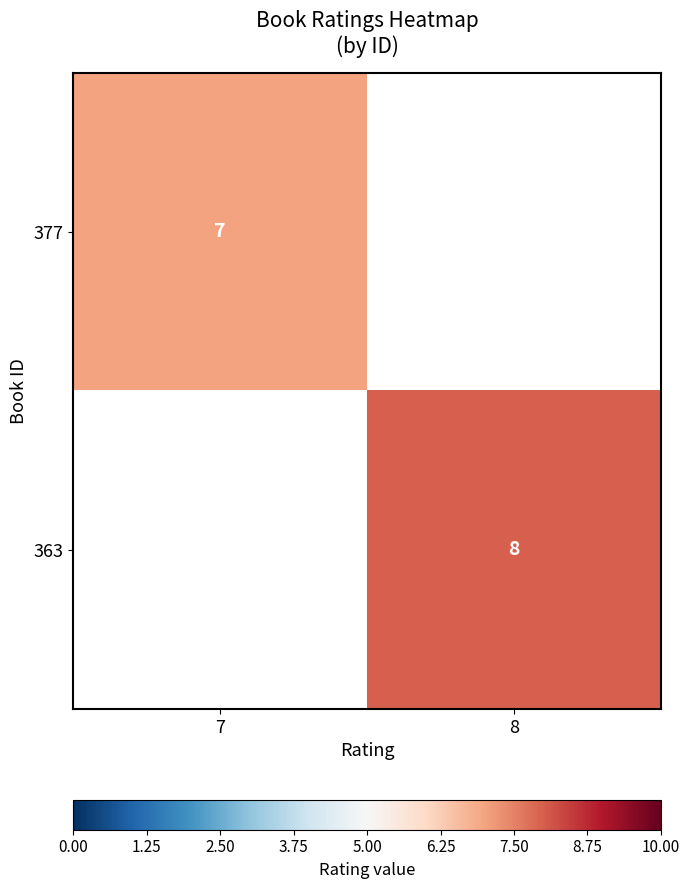

The value of 377 at 7 is 7. True or false?

True